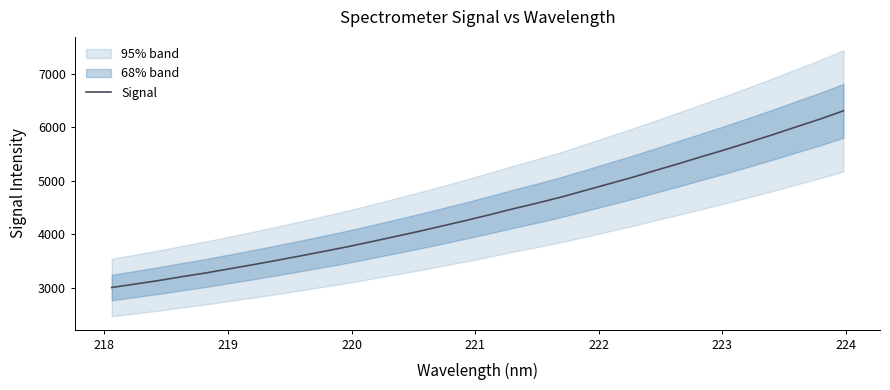

What is the smallest value displayed?

3000.2